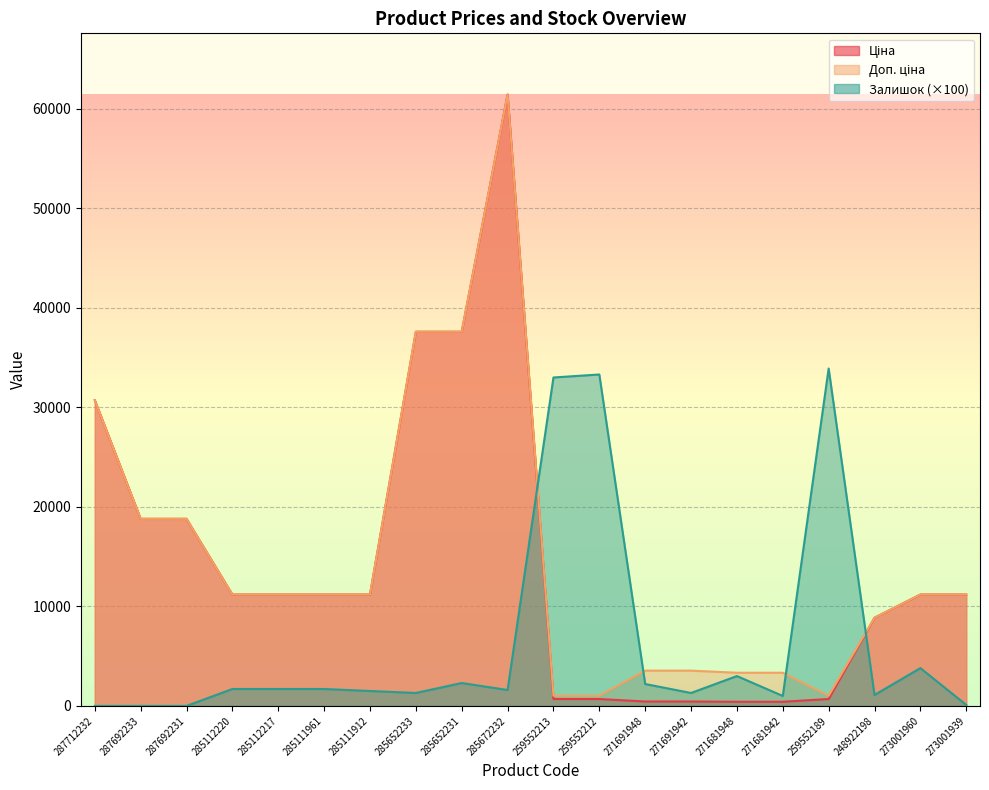

True or false: Залишок and Доп. ціна cross at least once.

True